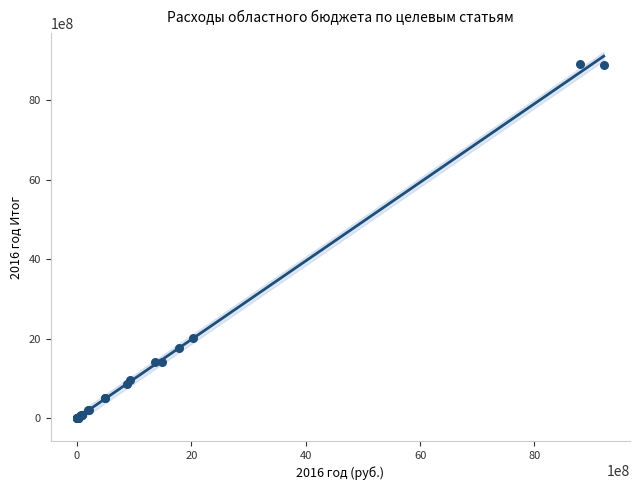

What Y value in the scatter plot is closest to 4450937994?

2029957027